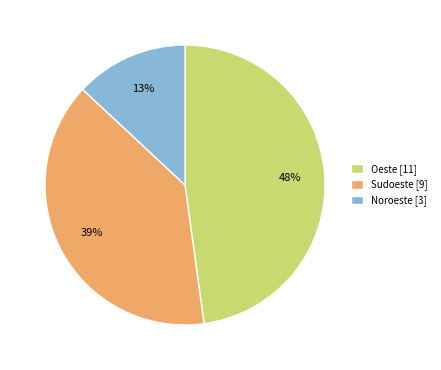

What is the ratio of the value at Oeste [11] to the value at Noroeste [3]?

3.7